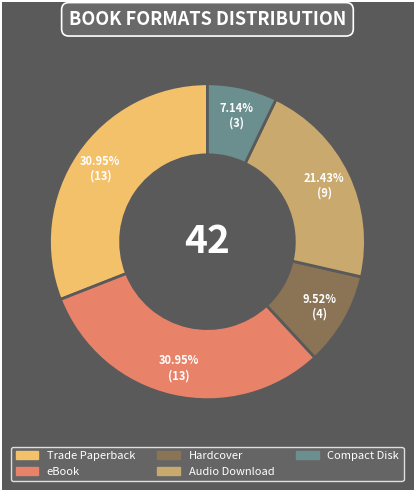

Does any single category account for the majority?

No